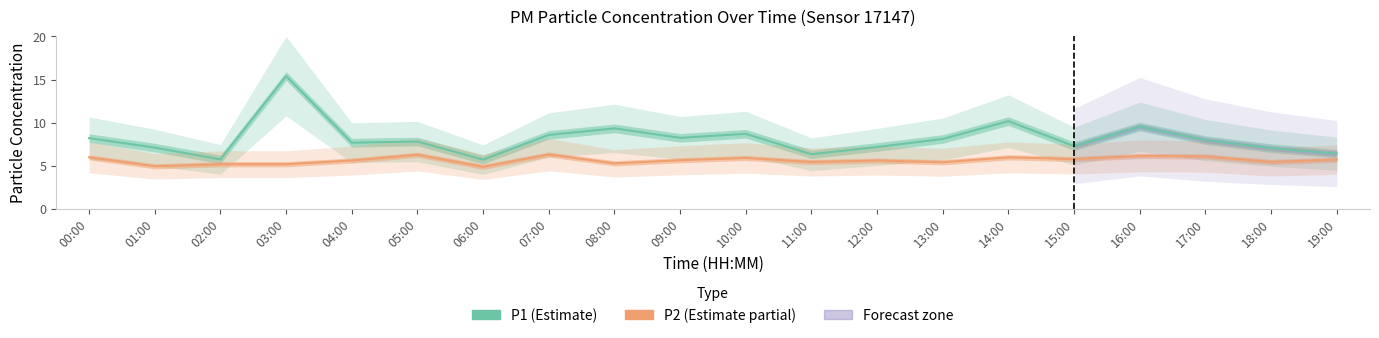

At which label does P1 first exceed 7?

00:00